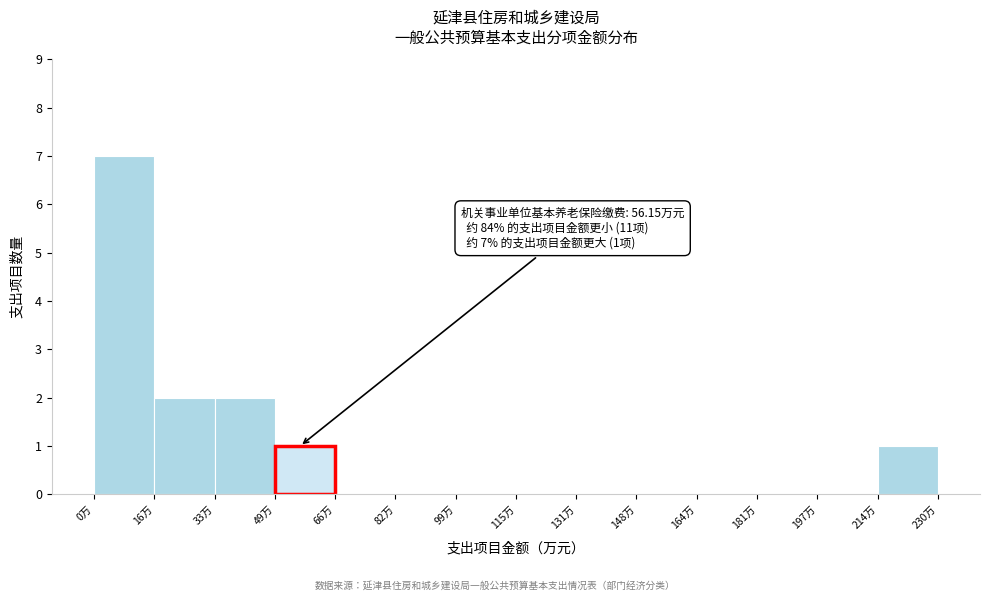

Which range on the x-axis has the tallest bar?

0 to 16